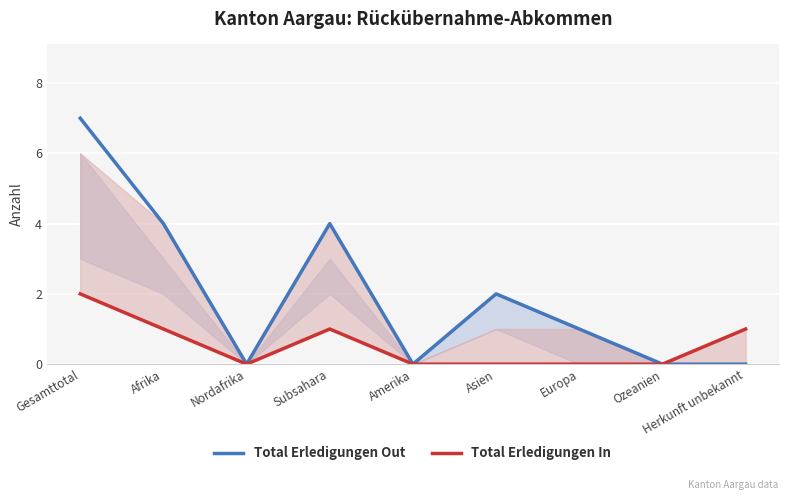

Reading right to left, extract all data points from this chart.

Total Erledigungen Out: 0	0	1	2	0	4	0	4	7
Total Erledigungen In: 1	0	0	0	0	1	0	1	2